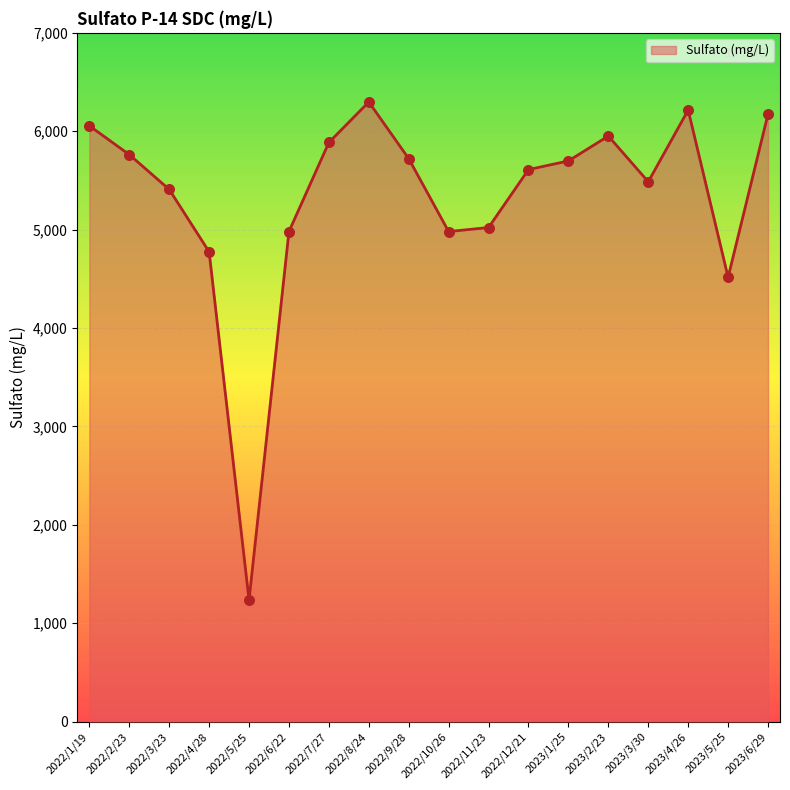

Which has a higher value, 2023/5/25 or 2022/11/23?

2022/11/23